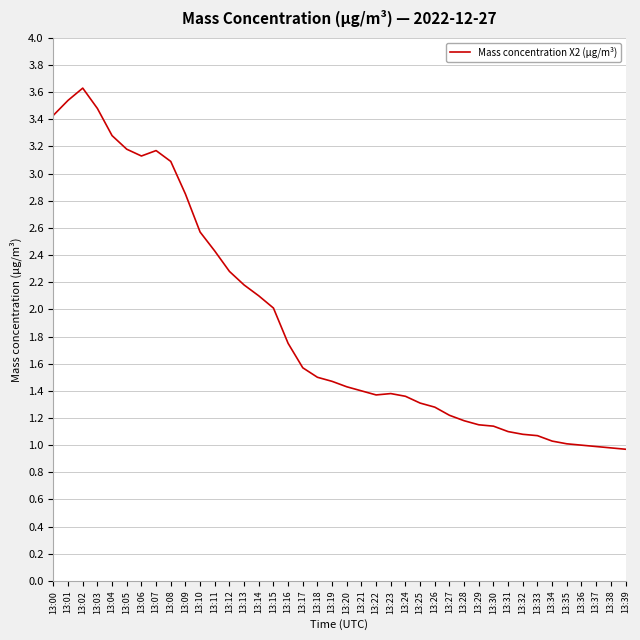

What is the change in value from 13:02 to 13:15?

-1.6